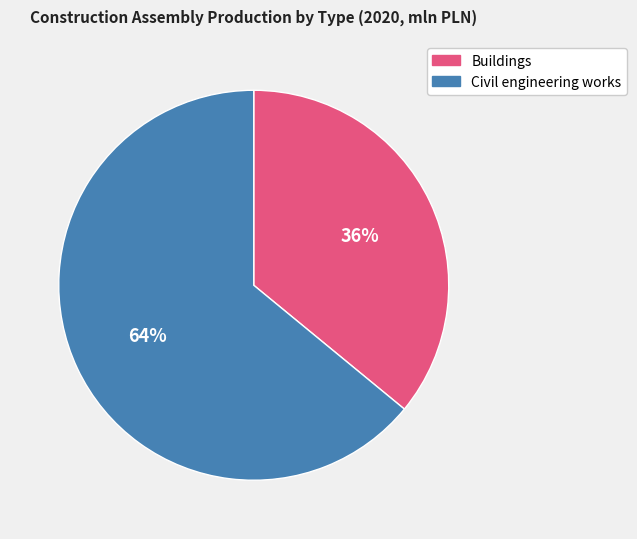

Does Buildings represent more than half of the total?

No